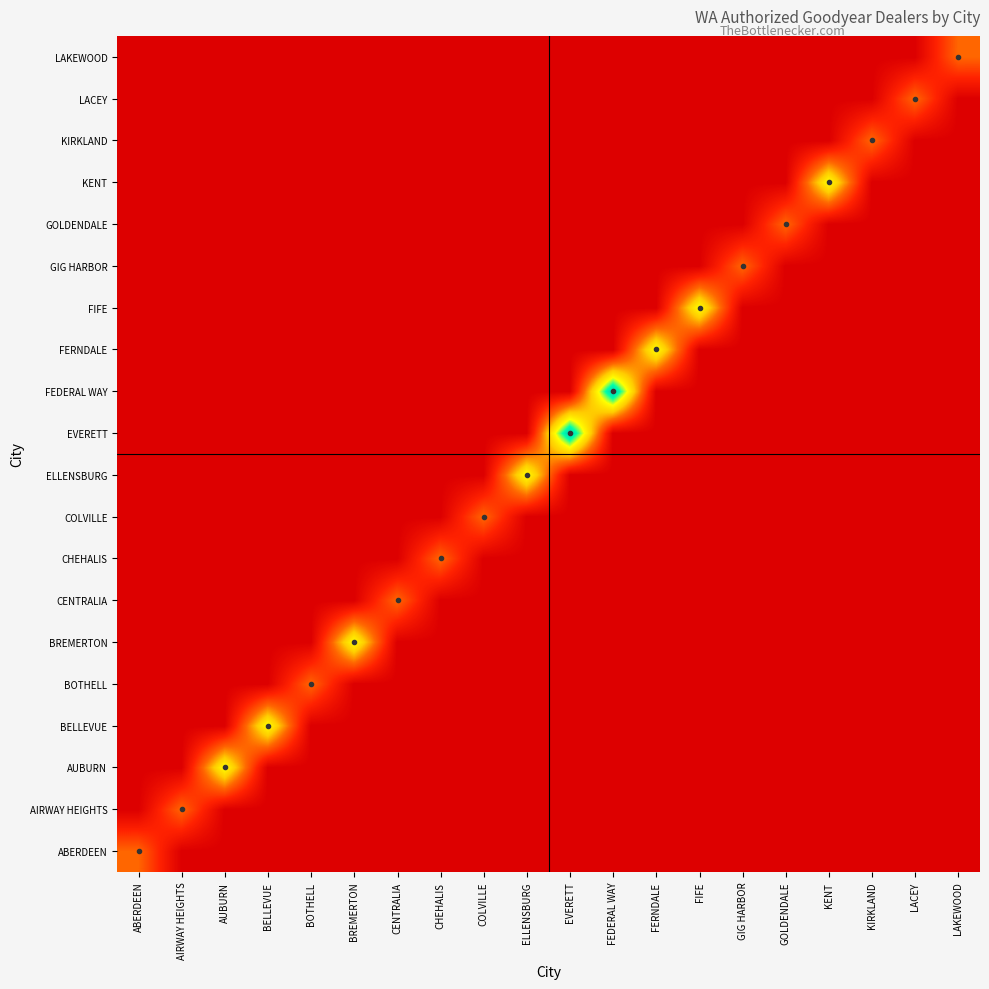

Reading left to right, list all the values displayed in this chart.

ABERDEEN: ABERDEEN=1	AIRWAY HEIGHTS=0	AUBURN=0	BELLEVUE=0	BOTHELL=0	BREMERTON=0	CENTRALIA=0	CHEHALIS=0	COLVILLE=0	ELLENSBURG=0	EVERETT=0	FEDERAL WAY=0	FERNDALE=0	FIFE=0	GIG HARBOR=0	GOLDENDALE=0	KENT=0	KIRKLAND=0	LACEY=0	LAKEWOOD=0
AIRWAY HEIGHTS: ABERDEEN=0	AIRWAY HEIGHTS=1	AUBURN=0	BELLEVUE=0	BOTHELL=0	BREMERTON=0	CENTRALIA=0	CHEHALIS=0	COLVILLE=0	ELLENSBURG=0	EVERETT=0	FEDERAL WAY=0	FERNDALE=0	FIFE=0	GIG HARBOR=0	GOLDENDALE=0	KENT=0	KIRKLAND=0	LACEY=0	LAKEWOOD=0
AUBURN: ABERDEEN=0	AIRWAY HEIGHTS=0	AUBURN=2	BELLEVUE=0	BOTHELL=0	BREMERTON=0	CENTRALIA=0	CHEHALIS=0	COLVILLE=0	ELLENSBURG=0	EVERETT=0	FEDERAL WAY=0	FERNDALE=0	FIFE=0	GIG HARBOR=0	GOLDENDALE=0	KENT=0	KIRKLAND=0	LACEY=0	LAKEWOOD=0
BELLEVUE: ABERDEEN=0	AIRWAY HEIGHTS=0	AUBURN=0	BELLEVUE=2	BOTHELL=0	BREMERTON=0	CENTRALIA=0	CHEHALIS=0	COLVILLE=0	ELLENSBURG=0	EVERETT=0	FEDERAL WAY=0	FERNDALE=0	FIFE=0	GIG HARBOR=0	GOLDENDALE=0	KENT=0	KIRKLAND=0	LACEY=0	LAKEWOOD=0
BOTHELL: ABERDEEN=0	AIRWAY HEIGHTS=0	AUBURN=0	BELLEVUE=0	BOTHELL=1	BREMERTON=0	CENTRALIA=0	CHEHALIS=0	COLVILLE=0	ELLENSBURG=0	EVERETT=0	FEDERAL WAY=0	FERNDALE=0	FIFE=0	GIG HARBOR=0	GOLDENDALE=0	KENT=0	KIRKLAND=0	LACEY=0	LAKEWOOD=0
BREMERTON: ABERDEEN=0	AIRWAY HEIGHTS=0	AUBURN=0	BELLEVUE=0	BOTHELL=0	BREMERTON=2	CENTRALIA=0	CHEHALIS=0	COLVILLE=0	ELLENSBURG=0	EVERETT=0	FEDERAL WAY=0	FERNDALE=0	FIFE=0	GIG HARBOR=0	GOLDENDALE=0	KENT=0	KIRKLAND=0	LACEY=0	LAKEWOOD=0
CENTRALIA: ABERDEEN=0	AIRWAY HEIGHTS=0	AUBURN=0	BELLEVUE=0	BOTHELL=0	BREMERTON=0	CENTRALIA=1	CHEHALIS=0	COLVILLE=0	ELLENSBURG=0	EVERETT=0	FEDERAL WAY=0	FERNDALE=0	FIFE=0	GIG HARBOR=0	GOLDENDALE=0	KENT=0	KIRKLAND=0	LACEY=0	LAKEWOOD=0
CHEHALIS: ABERDEEN=0	AIRWAY HEIGHTS=0	AUBURN=0	BELLEVUE=0	BOTHELL=0	BREMERTON=0	CENTRALIA=0	CHEHALIS=1	COLVILLE=0	ELLENSBURG=0	EVERETT=0	FEDERAL WAY=0	FERNDALE=0	FIFE=0	GIG HARBOR=0	GOLDENDALE=0	KENT=0	KIRKLAND=0	LACEY=0	LAKEWOOD=0
COLVILLE: ABERDEEN=0	AIRWAY HEIGHTS=0	AUBURN=0	BELLEVUE=0	BOTHELL=0	BREMERTON=0	CENTRALIA=0	CHEHALIS=0	COLVILLE=1	ELLENSBURG=0	EVERETT=0	FEDERAL WAY=0	FERNDALE=0	FIFE=0	GIG HARBOR=0	GOLDENDALE=0	KENT=0	KIRKLAND=0	LACEY=0	LAKEWOOD=0
ELLENSBURG: ABERDEEN=0	AIRWAY HEIGHTS=0	AUBURN=0	BELLEVUE=0	BOTHELL=0	BREMERTON=0	CENTRALIA=0	CHEHALIS=0	COLVILLE=0	ELLENSBURG=2	EVERETT=0	FEDERAL WAY=0	FERNDALE=0	FIFE=0	GIG HARBOR=0	GOLDENDALE=0	KENT=0	KIRKLAND=0	LACEY=0	LAKEWOOD=0
EVERETT: ABERDEEN=0	AIRWAY HEIGHTS=0	AUBURN=0	BELLEVUE=0	BOTHELL=0	BREMERTON=0	CENTRALIA=0	CHEHALIS=0	COLVILLE=0	ELLENSBURG=0	EVERETT=3	FEDERAL WAY=0	FERNDALE=0	FIFE=0	GIG HARBOR=0	GOLDENDALE=0	KENT=0	KIRKLAND=0	LACEY=0	LAKEWOOD=0
FEDERAL WAY: ABERDEEN=0	AIRWAY HEIGHTS=0	AUBURN=0	BELLEVUE=0	BOTHELL=0	BREMERTON=0	CENTRALIA=0	CHEHALIS=0	COLVILLE=0	ELLENSBURG=0	EVERETT=0	FEDERAL WAY=3	FERNDALE=0	FIFE=0	GIG HARBOR=0	GOLDENDALE=0	KENT=0	KIRKLAND=0	LACEY=0	LAKEWOOD=0
FERNDALE: ABERDEEN=0	AIRWAY HEIGHTS=0	AUBURN=0	BELLEVUE=0	BOTHELL=0	BREMERTON=0	CENTRALIA=0	CHEHALIS=0	COLVILLE=0	ELLENSBURG=0	EVERETT=0	FEDERAL WAY=0	FERNDALE=2	FIFE=0	GIG HARBOR=0	GOLDENDALE=0	KENT=0	KIRKLAND=0	LACEY=0	LAKEWOOD=0
FIFE: ABERDEEN=0	AIRWAY HEIGHTS=0	AUBURN=0	BELLEVUE=0	BOTHELL=0	BREMERTON=0	CENTRALIA=0	CHEHALIS=0	COLVILLE=0	ELLENSBURG=0	EVERETT=0	FEDERAL WAY=0	FERNDALE=0	FIFE=2	GIG HARBOR=0	GOLDENDALE=0	KENT=0	KIRKLAND=0	LACEY=0	LAKEWOOD=0
GIG HARBOR: ABERDEEN=0	AIRWAY HEIGHTS=0	AUBURN=0	BELLEVUE=0	BOTHELL=0	BREMERTON=0	CENTRALIA=0	CHEHALIS=0	COLVILLE=0	ELLENSBURG=0	EVERETT=0	FEDERAL WAY=0	FERNDALE=0	FIFE=0	GIG HARBOR=1	GOLDENDALE=0	KENT=0	KIRKLAND=0	LACEY=0	LAKEWOOD=0
GOLDENDALE: ABERDEEN=0	AIRWAY HEIGHTS=0	AUBURN=0	BELLEVUE=0	BOTHELL=0	BREMERTON=0	CENTRALIA=0	CHEHALIS=0	COLVILLE=0	ELLENSBURG=0	EVERETT=0	FEDERAL WAY=0	FERNDALE=0	FIFE=0	GIG HARBOR=0	GOLDENDALE=1	KENT=0	KIRKLAND=0	LACEY=0	LAKEWOOD=0
KENT: ABERDEEN=0	AIRWAY HEIGHTS=0	AUBURN=0	BELLEVUE=0	BOTHELL=0	BREMERTON=0	CENTRALIA=0	CHEHALIS=0	COLVILLE=0	ELLENSBURG=0	EVERETT=0	FEDERAL WAY=0	FERNDALE=0	FIFE=0	GIG HARBOR=0	GOLDENDALE=0	KENT=2	KIRKLAND=0	LACEY=0	LAKEWOOD=0
KIRKLAND: ABERDEEN=0	AIRWAY HEIGHTS=0	AUBURN=0	BELLEVUE=0	BOTHELL=0	BREMERTON=0	CENTRALIA=0	CHEHALIS=0	COLVILLE=0	ELLENSBURG=0	EVERETT=0	FEDERAL WAY=0	FERNDALE=0	FIFE=0	GIG HARBOR=0	GOLDENDALE=0	KENT=0	KIRKLAND=1	LACEY=0	LAKEWOOD=0
LACEY: ABERDEEN=0	AIRWAY HEIGHTS=0	AUBURN=0	BELLEVUE=0	BOTHELL=0	BREMERTON=0	CENTRALIA=0	CHEHALIS=0	COLVILLE=0	ELLENSBURG=0	EVERETT=0	FEDERAL WAY=0	FERNDALE=0	FIFE=0	GIG HARBOR=0	GOLDENDALE=0	KENT=0	KIRKLAND=0	LACEY=1	LAKEWOOD=0
LAKEWOOD: ABERDEEN=0	AIRWAY HEIGHTS=0	AUBURN=0	BELLEVUE=0	BOTHELL=0	BREMERTON=0	CENTRALIA=0	CHEHALIS=0	COLVILLE=0	ELLENSBURG=0	EVERETT=0	FEDERAL WAY=0	FERNDALE=0	FIFE=0	GIG HARBOR=0	GOLDENDALE=0	KENT=0	KIRKLAND=0	LACEY=0	LAKEWOOD=1